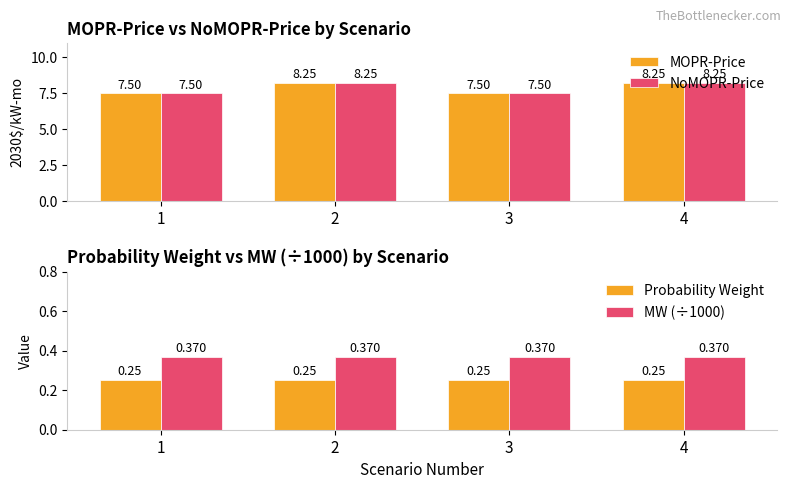

What is the lowest value of the MW (÷1000) series?

0.4